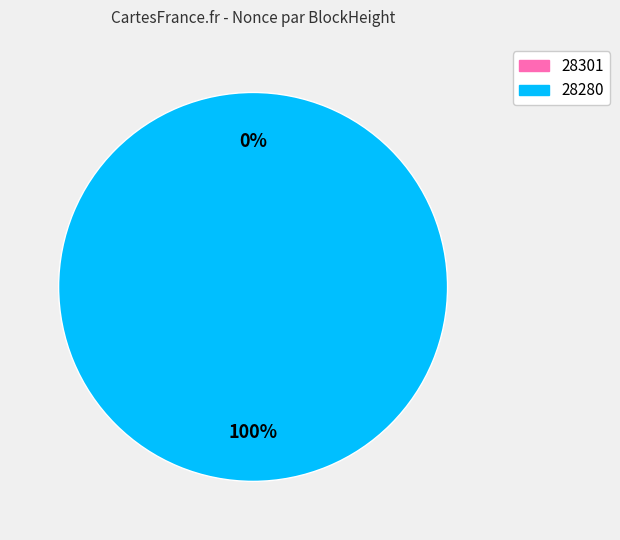

To the nearest percent, what is the difference between the 28280 and 28301 slice percentages?

100%